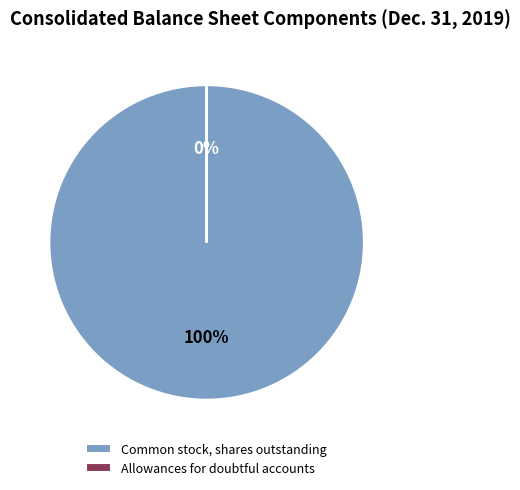

What is the largest slice in the pie chart?

Common stock, shares outstanding